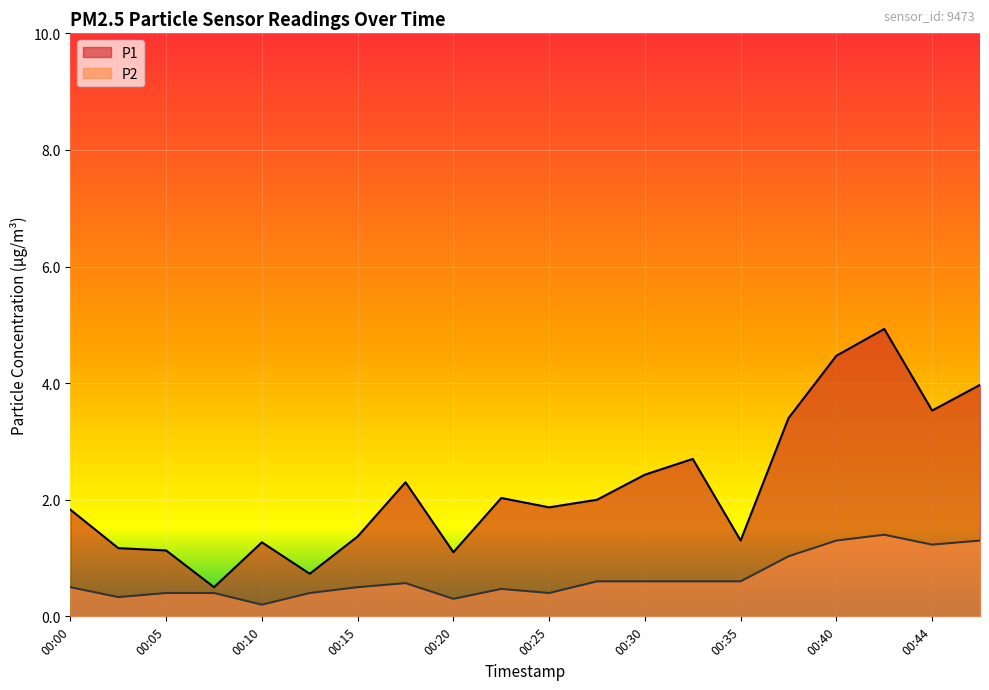

How many lines are shown in the chart?

2